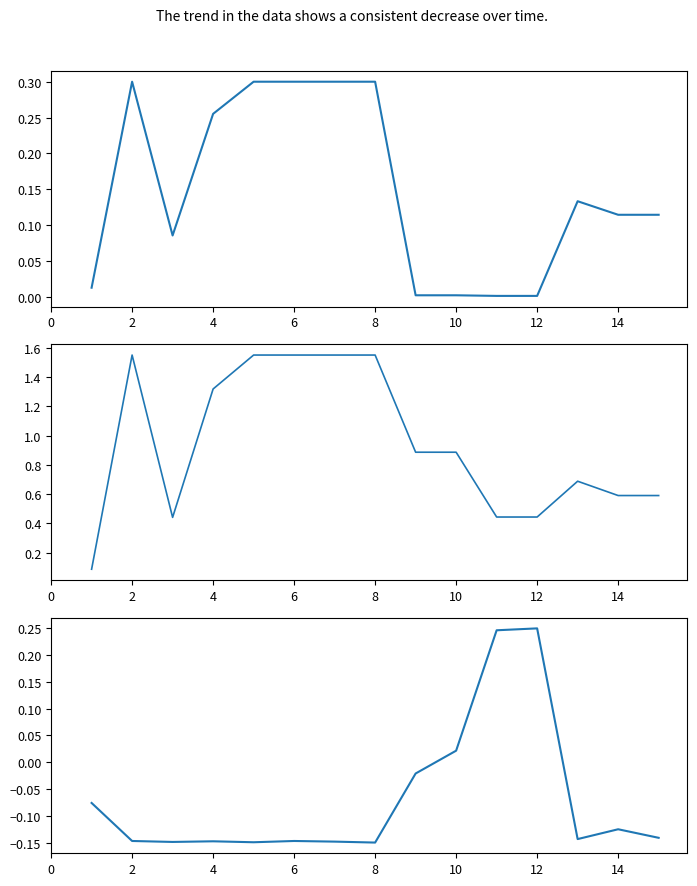

What is the average value of the Залишок series?

-0.1